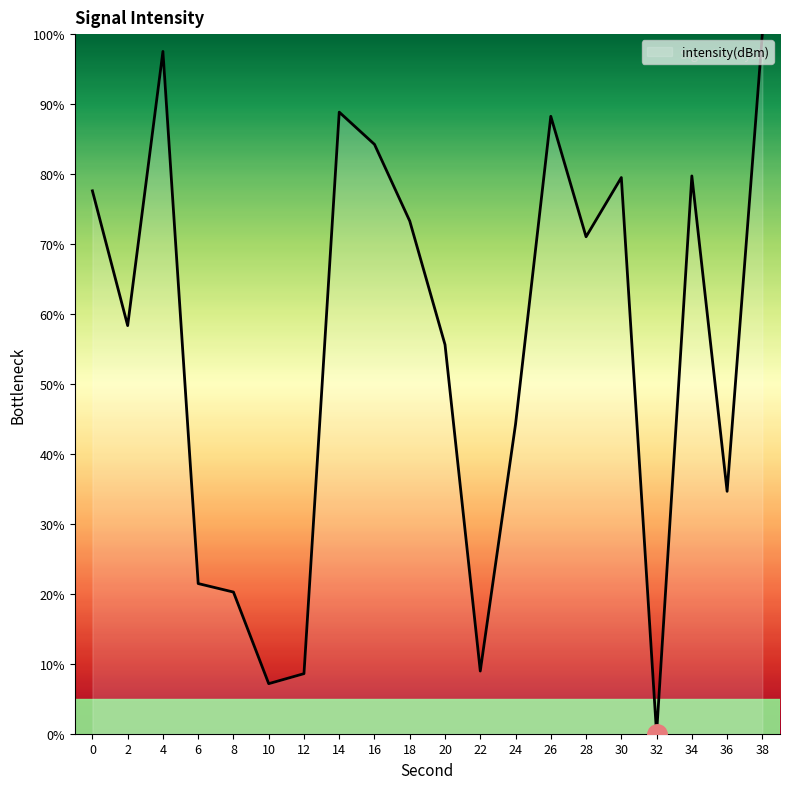

How many lines are shown in the chart?

1